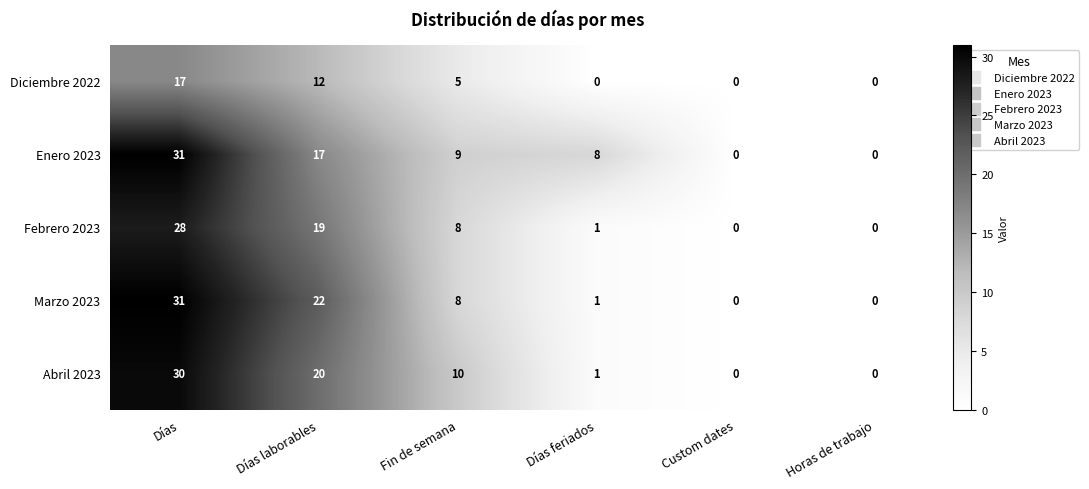

What is the difference between the maximum and second lowest values in the Febrero 2023 series?

28